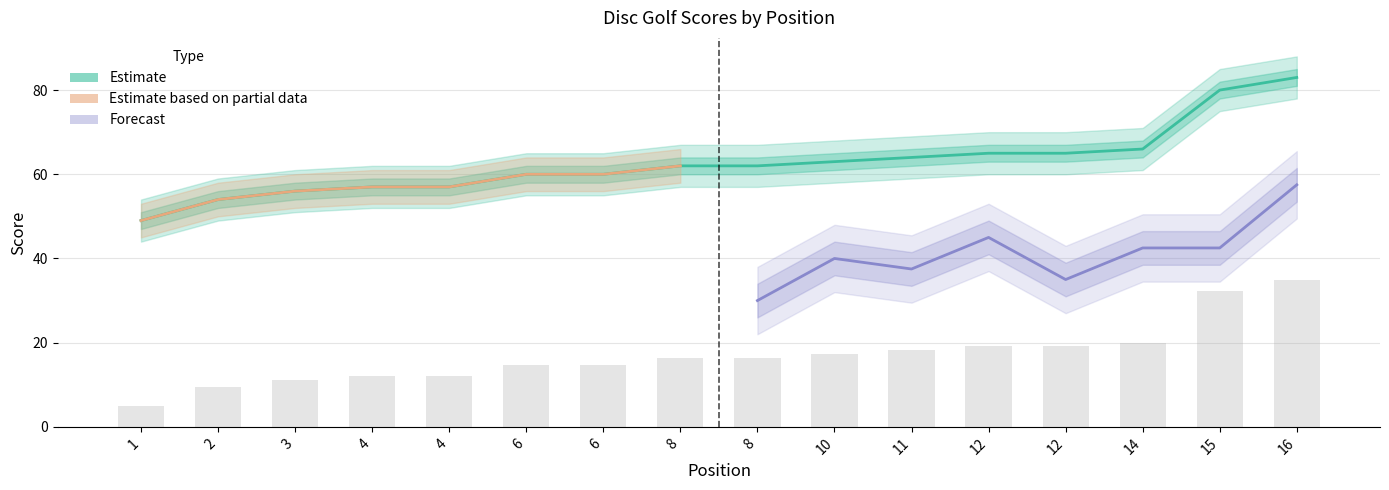

True or false: round_total_score has a value of 56 at 3.

True